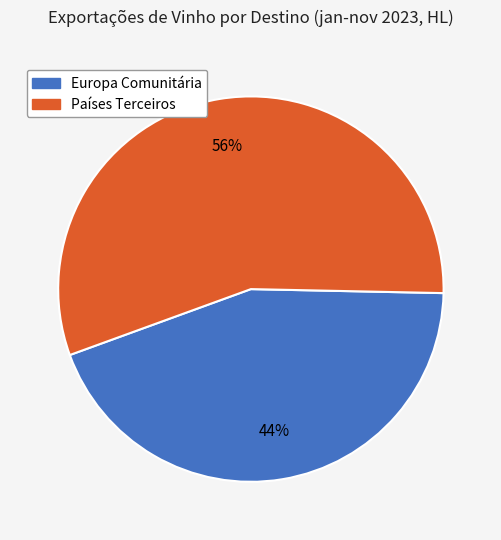

Does Europa Comunitária represent more than half of the total?

No